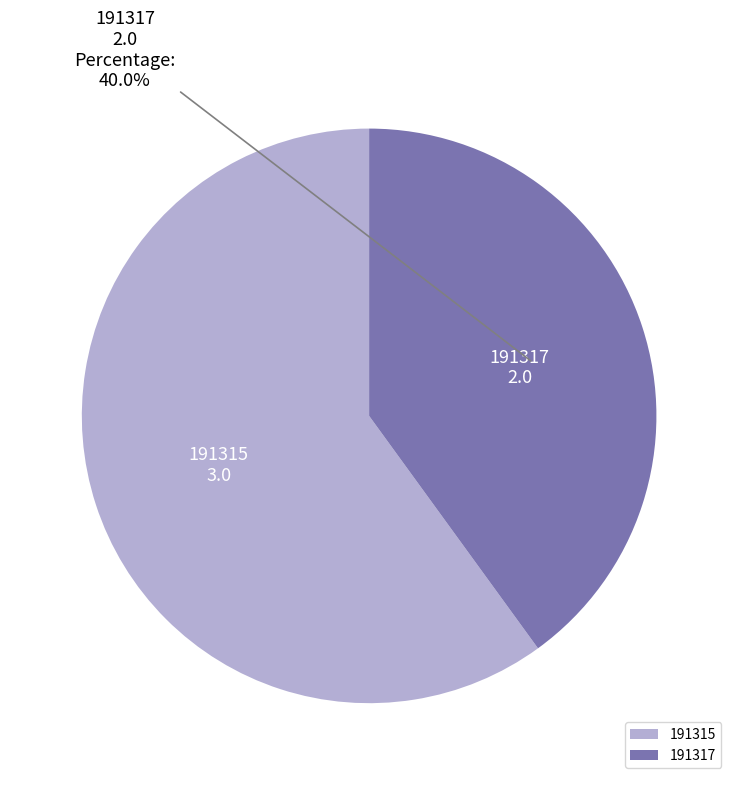

Is it true that 191315 is 53% of the pie?

False